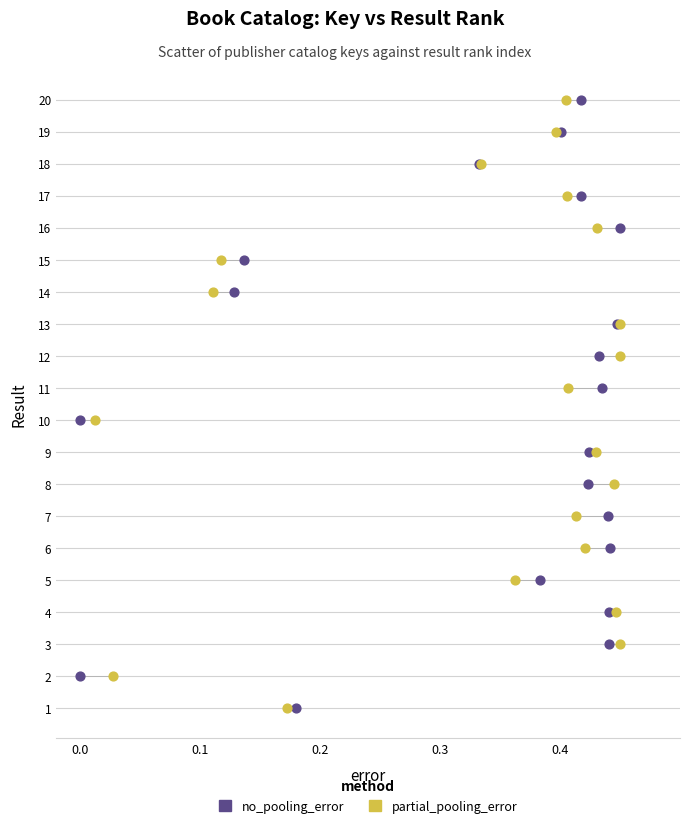

What are all the series names shown in the legend?

no_pooling_error, partial_pooling_error